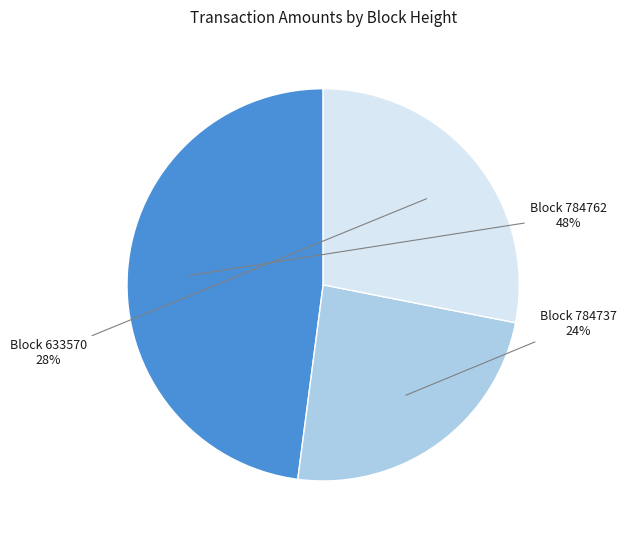

Is there a majority slice in this chart?

No